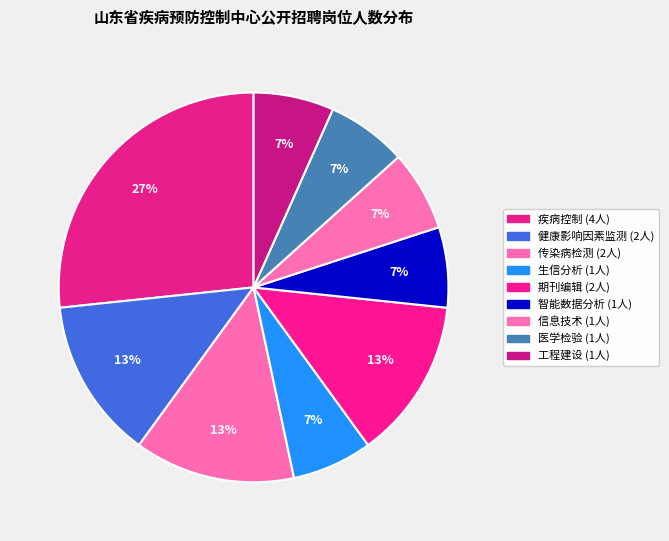

Rank the categories by value from lowest to highest.

生信分析, 智能数据分析, 信息技术, 医学检验, 工程建设, 健康影响因素监测, 传染病检测, 期刊编辑, 疾病控制